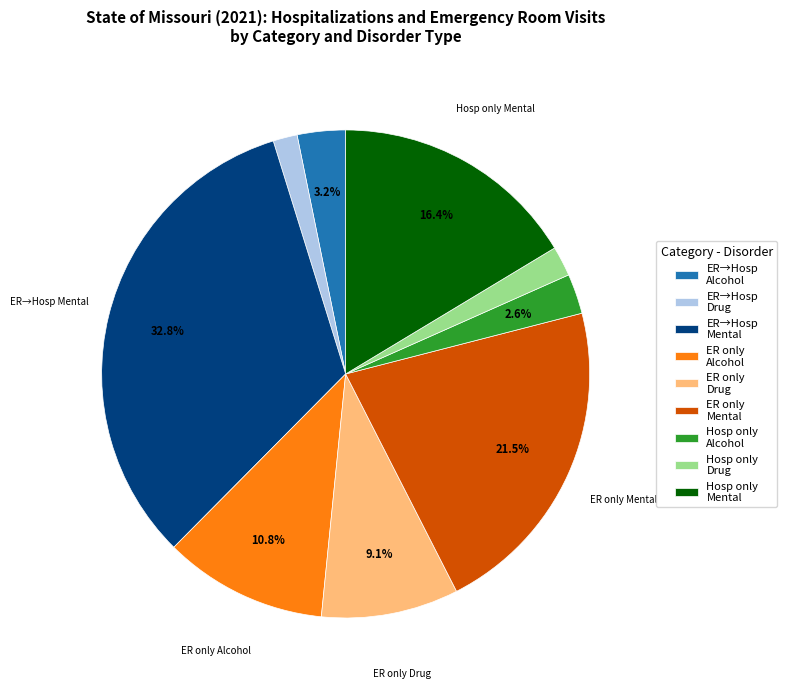

What is the largest slice in the pie chart?

ER→Hosp Mental